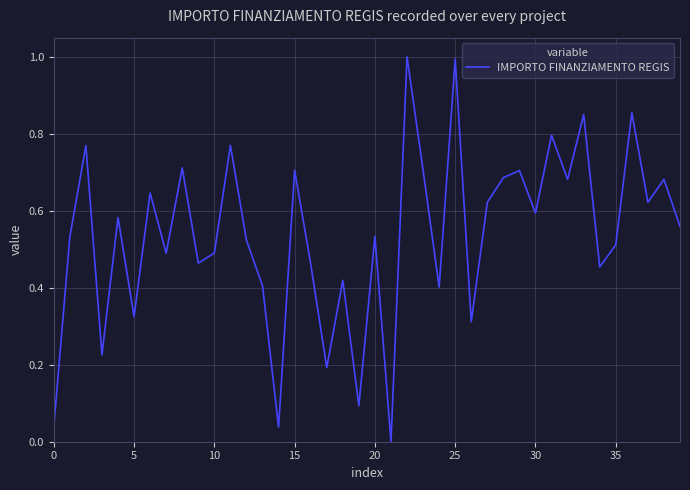

What is the greatest value displayed?

1.0